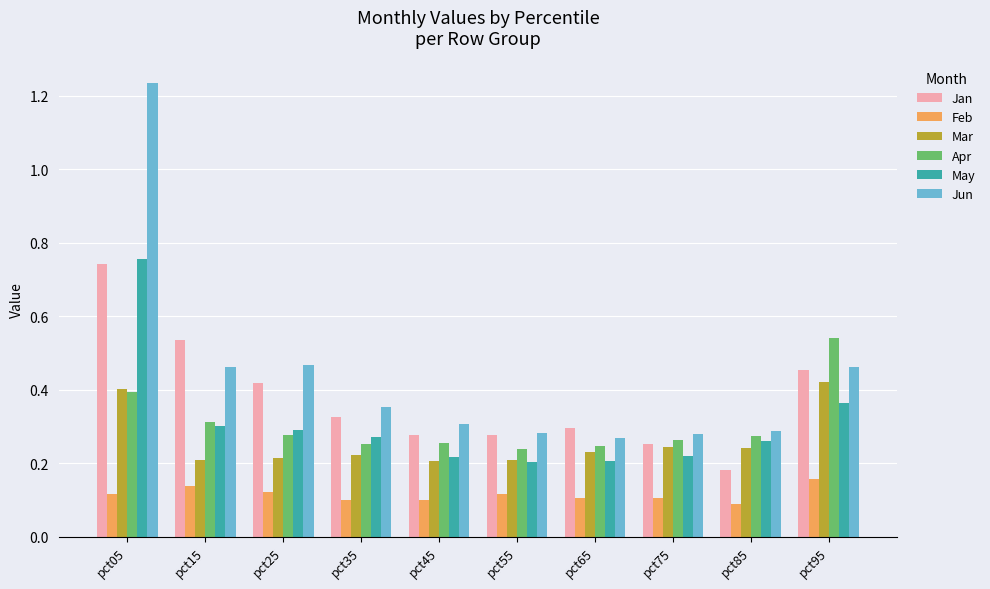

Between pct15 and pct95, which series saw the biggest shift?

Apr